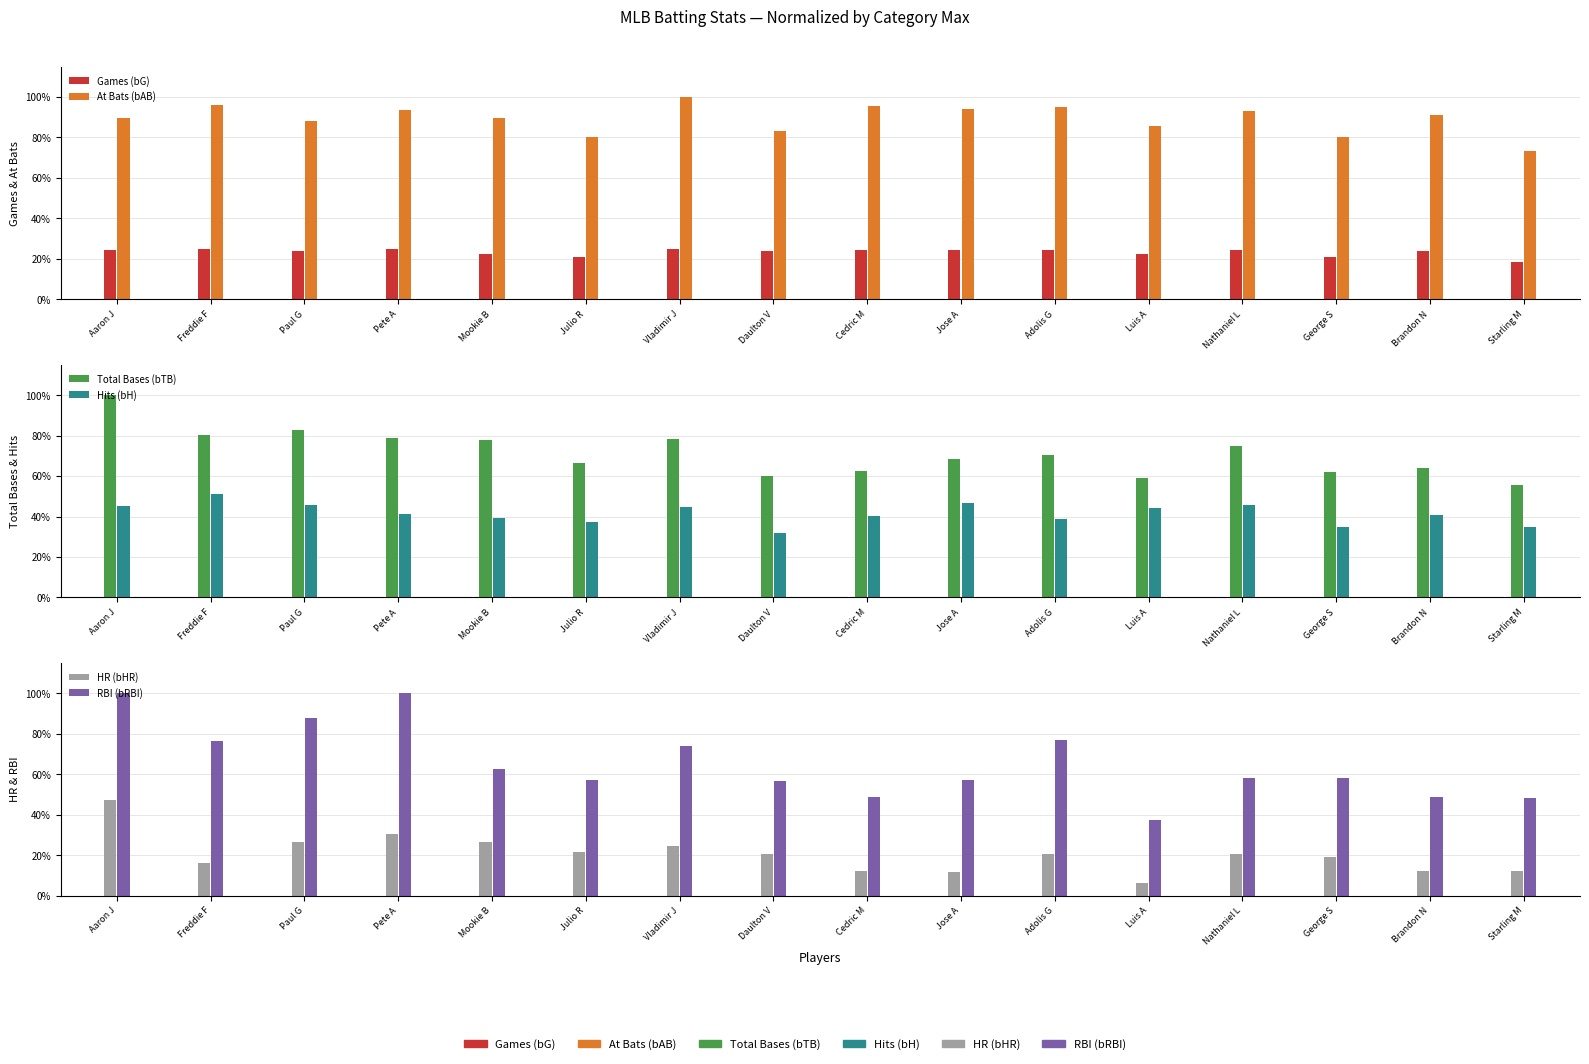

Which category has the lowest value in the HR (bHR) series?

Luis A